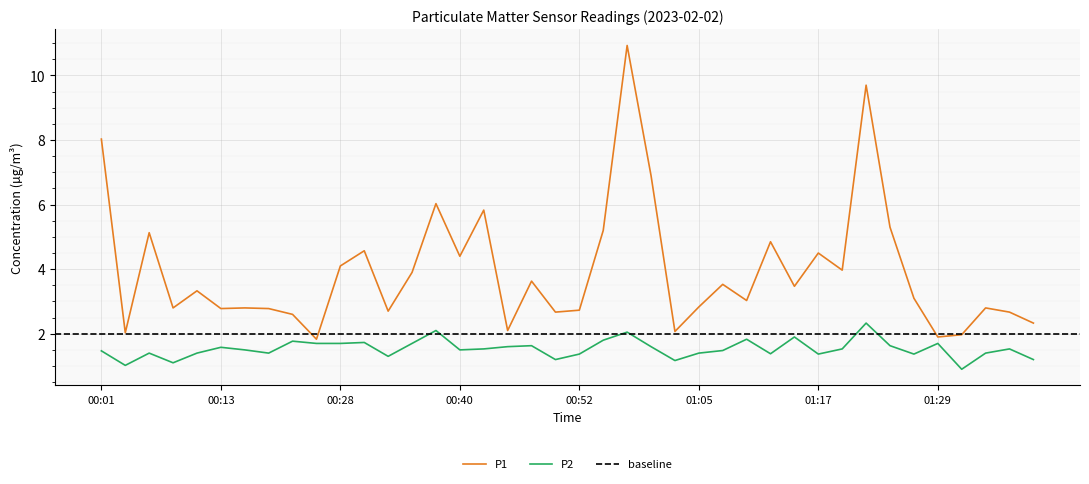

How many lines are shown in the chart?

2